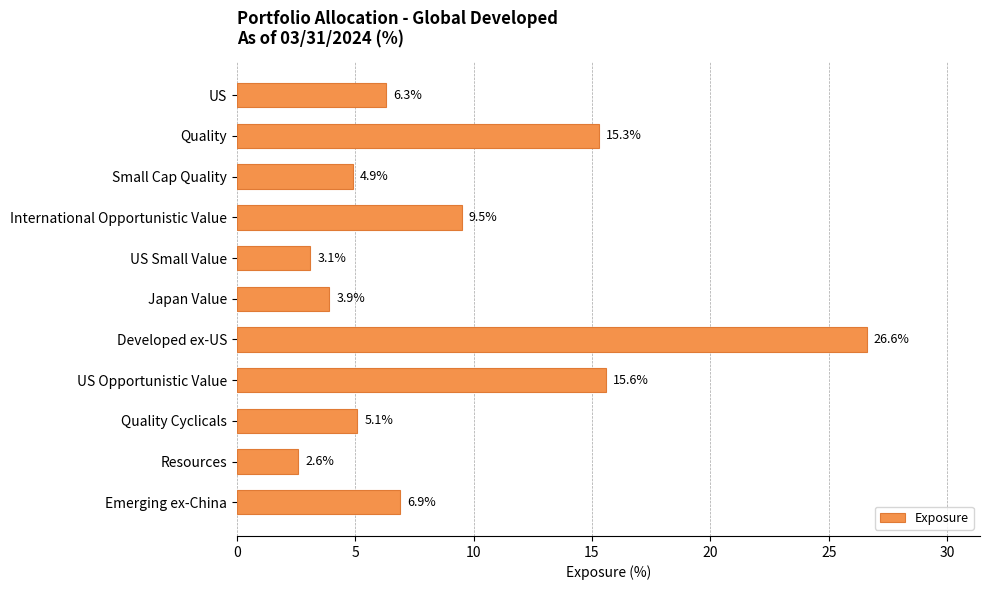

Reading top to bottom, what are all the values shown in this chart?

US=6.3	Quality=15.3	Small Cap Quality=4.9	International Opportunistic Value=9.5	US Small Value=3.1	Japan Value=3.9	Developed ex-US=26.6	US Opportunistic Value=15.6	Quality Cyclicals=5.1	Resources=2.6	Emerging ex-China=6.9